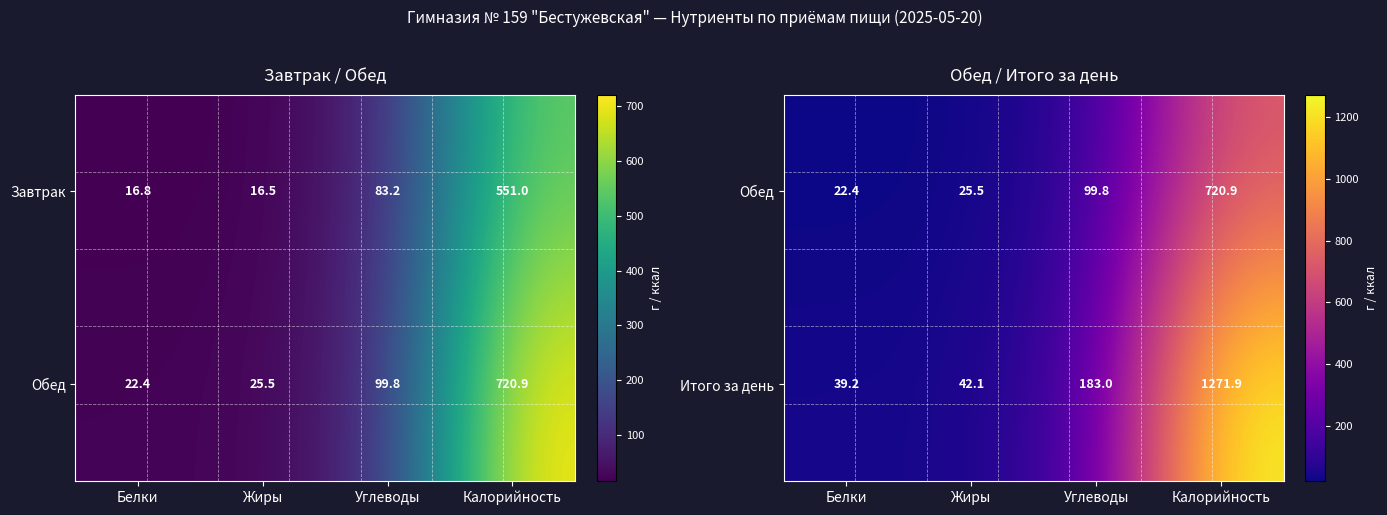

At which label does Итого за день reach its peak?

Калорийность